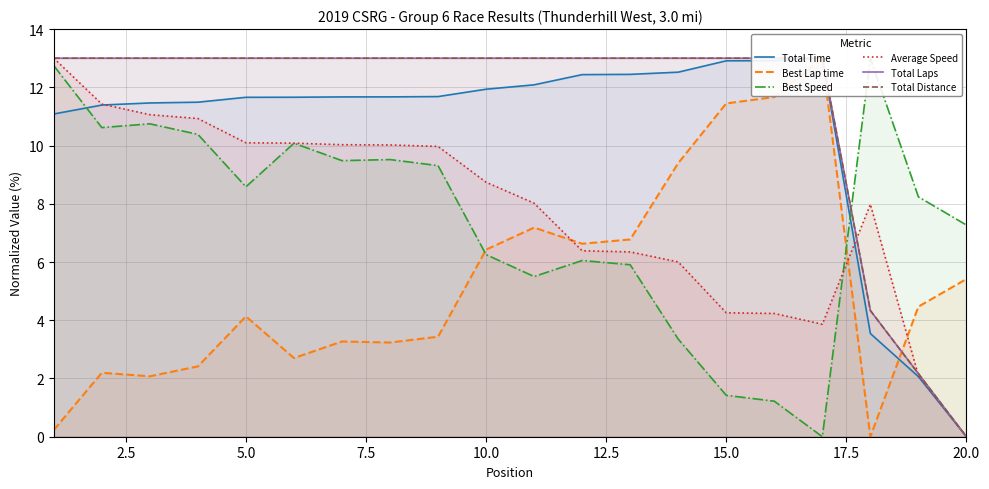

True or false: Average Speed has a value of 10.1 at 5.0.

True